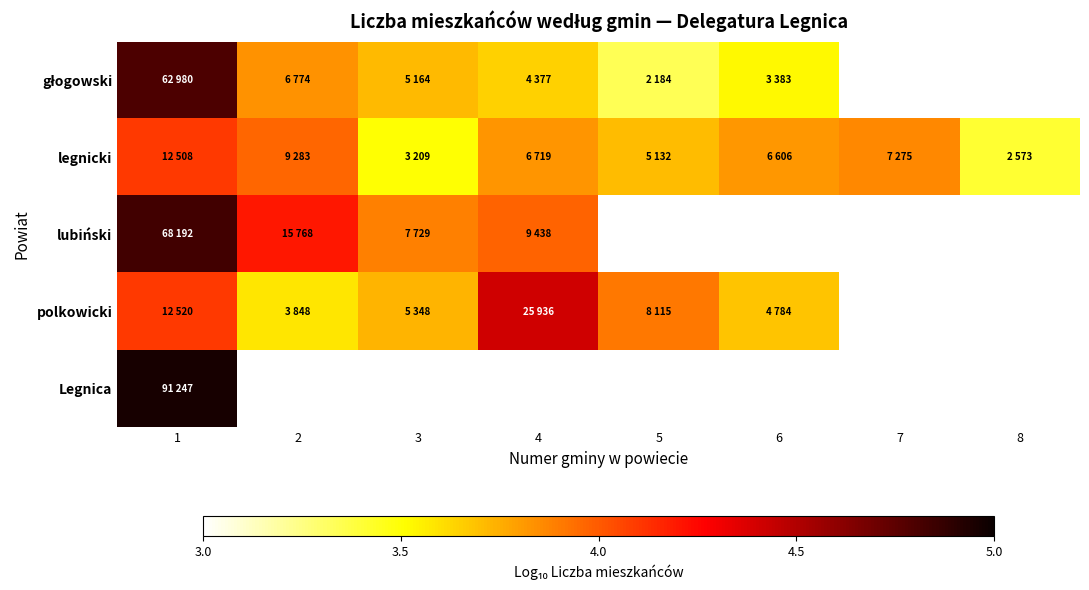

At which category does the chart reach its minimum across all series?

5